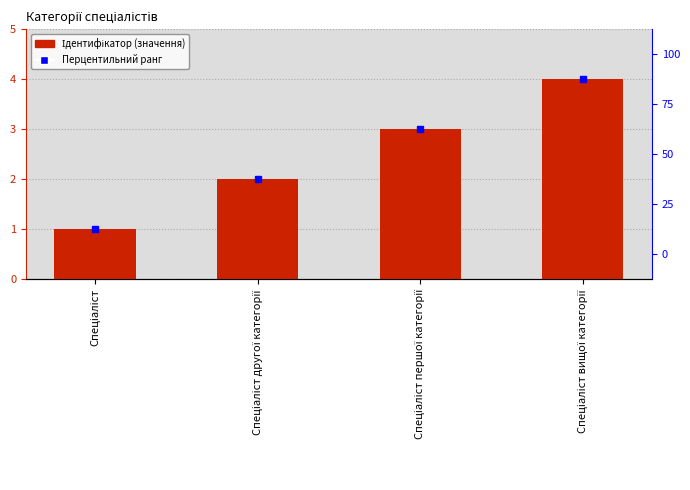

What is the sum of the values at Спеціаліст другої категорії and Спеціаліст першої категорії?

5